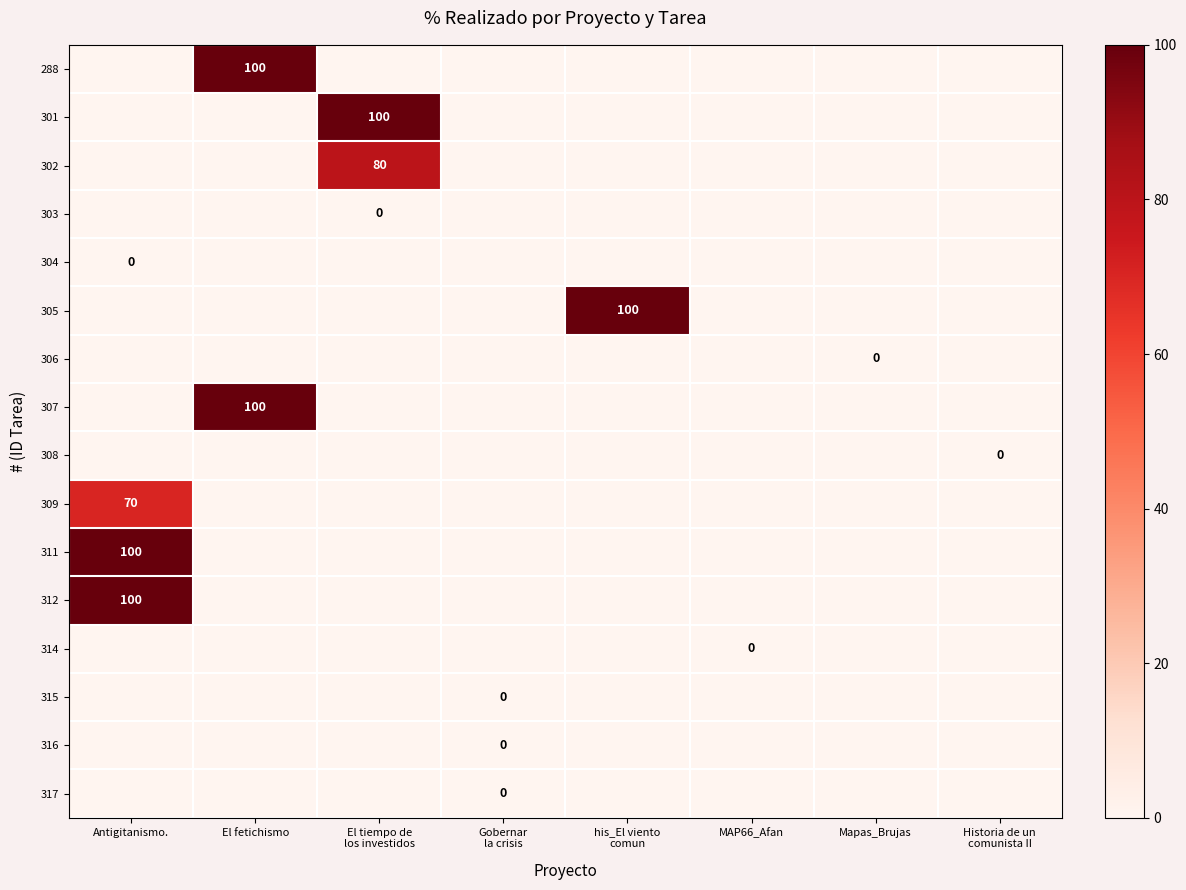

The 316 series shows 0 at Gobernar la crisis. True or false?

True